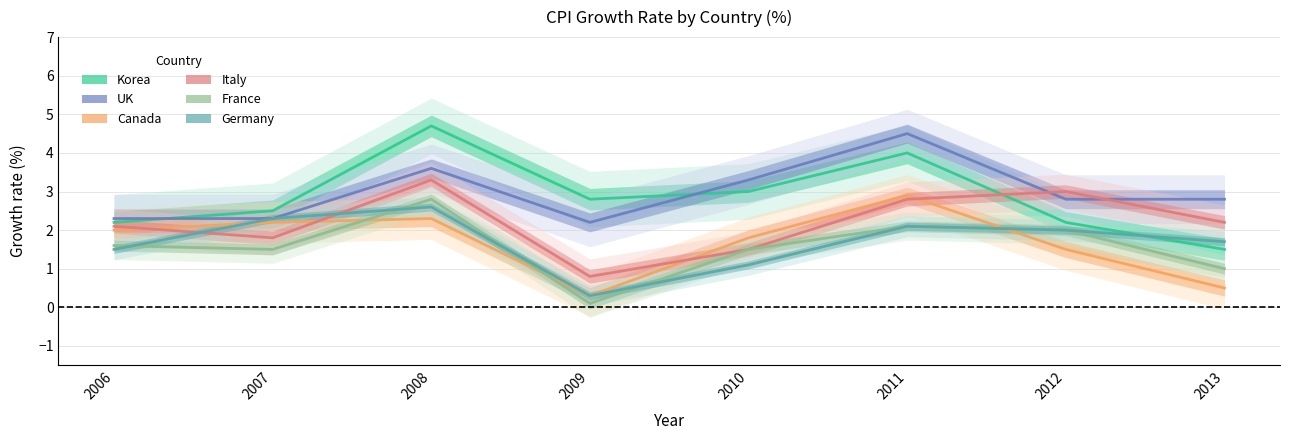

Where does the Germany series first go above 2?

2007